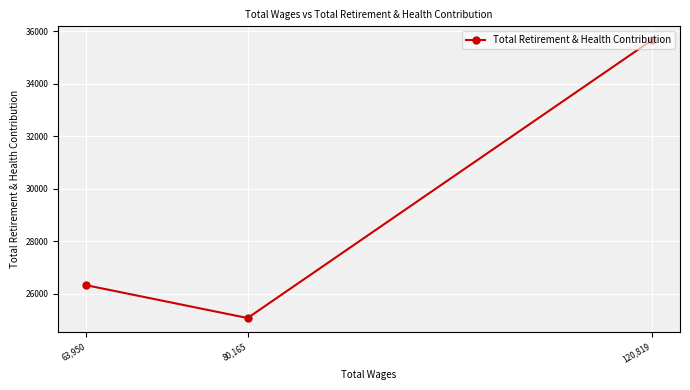

Between 120,819 and 63,950, which is larger?

120,819